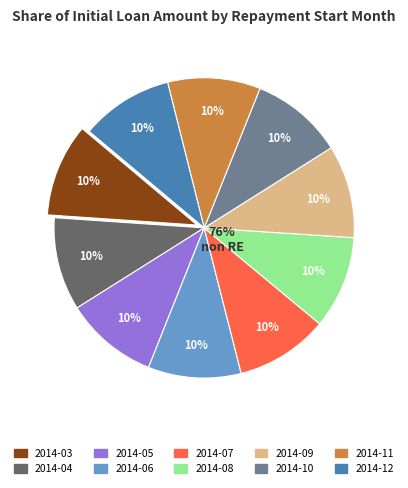

The 2014-05 slice represents 10% of the pie. True or false?

True